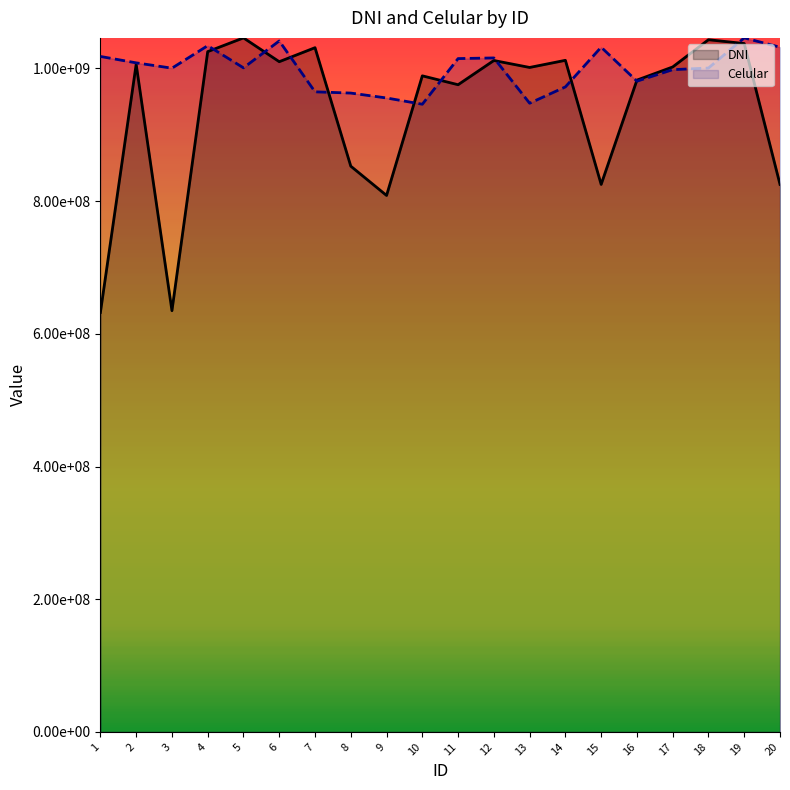

At how many categories does at least one series exceed 676206460?

20